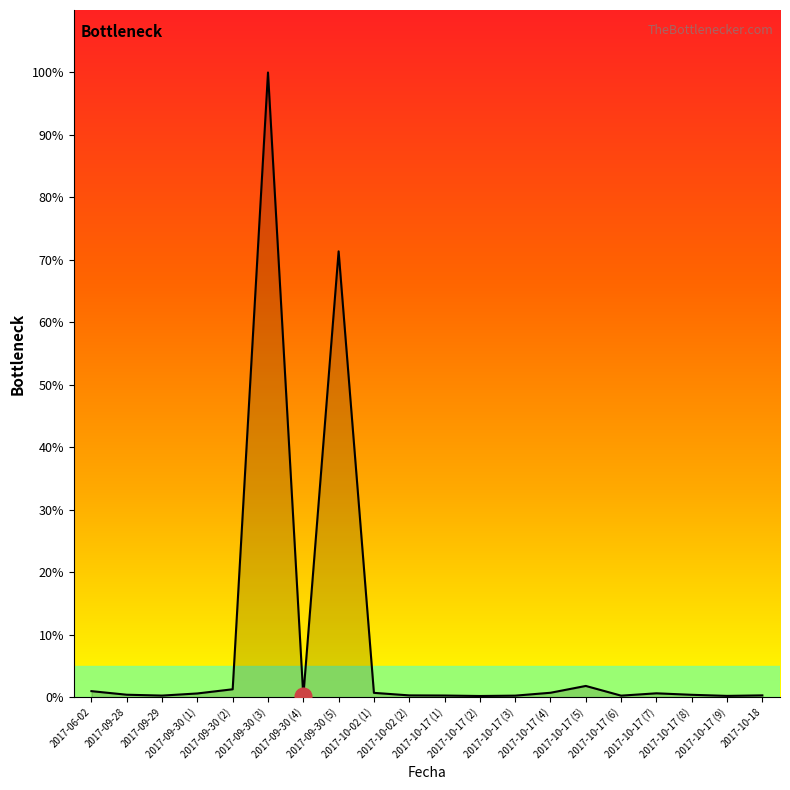

Does the chart display data point markers on the line(s)?

No